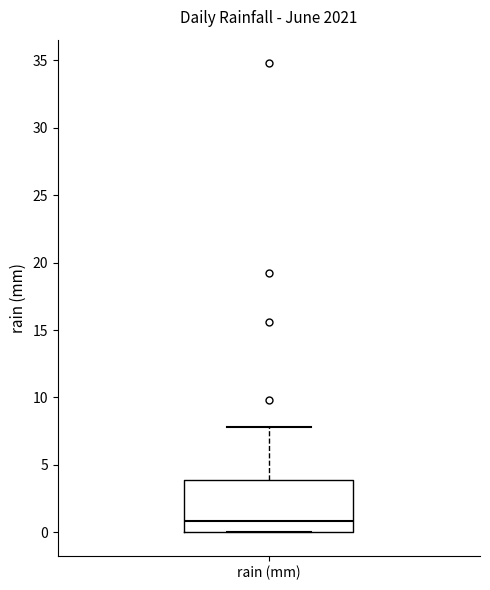

Where does the median line of the box for rain (mm) sit on the y-axis? The values are not printed on the chart, so give them approximately, as read against the axis.

1